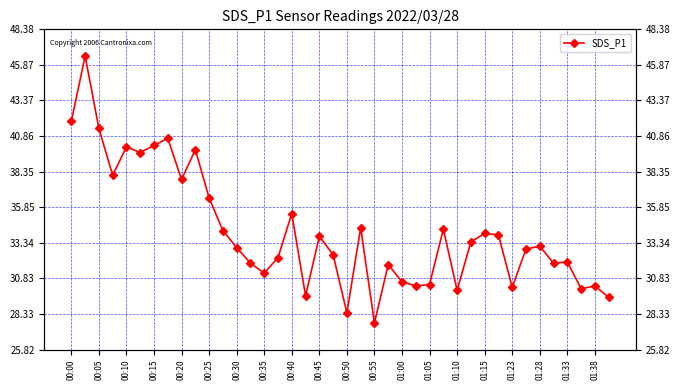

What is the greatest value displayed?

46.5